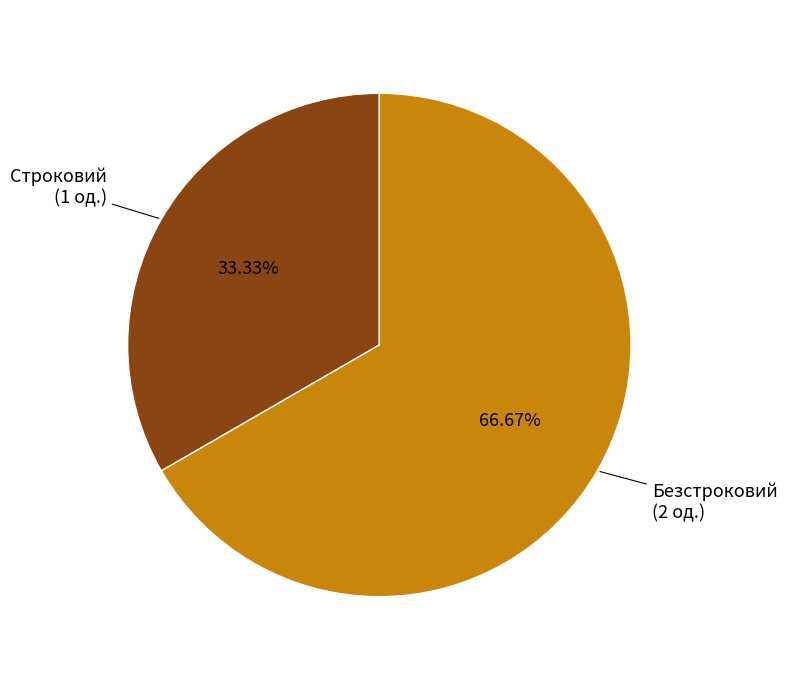

Which category has the smallest portion of the pie?

Строковий